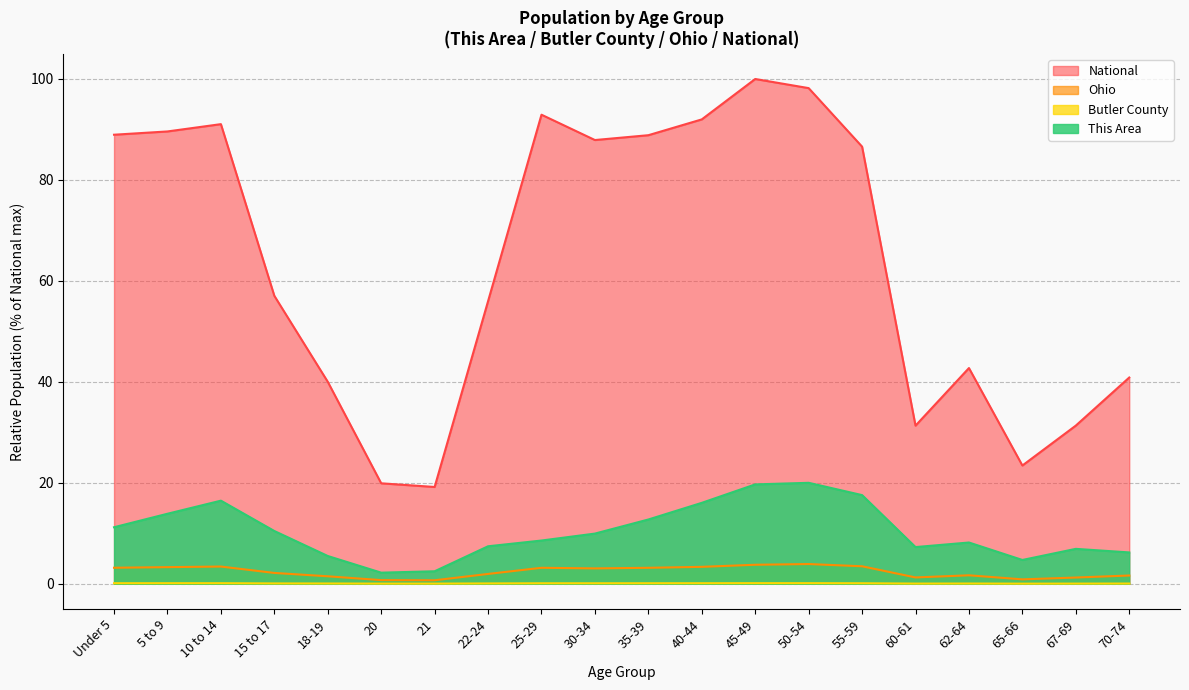

Which series has the largest total across all categories?

National